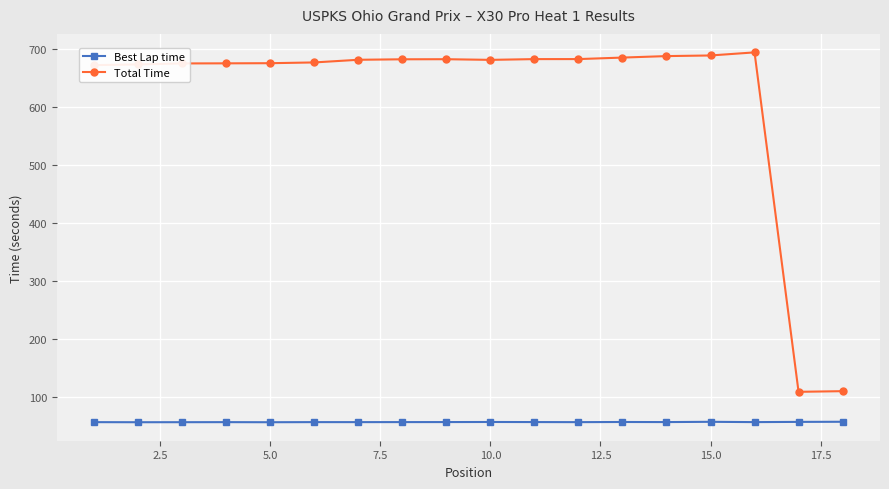

Which series has the widest spread of values?

Total Time